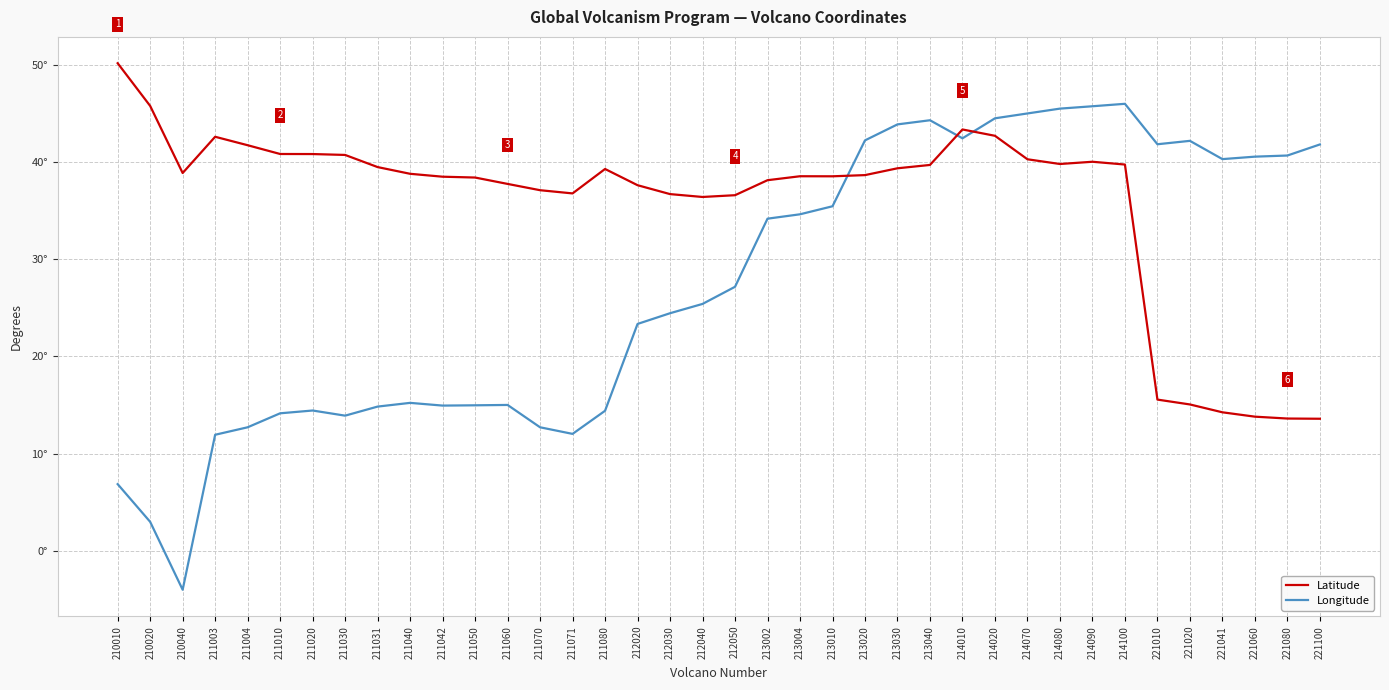

Is it true that Longitude equals 70.6 at 221020?

False